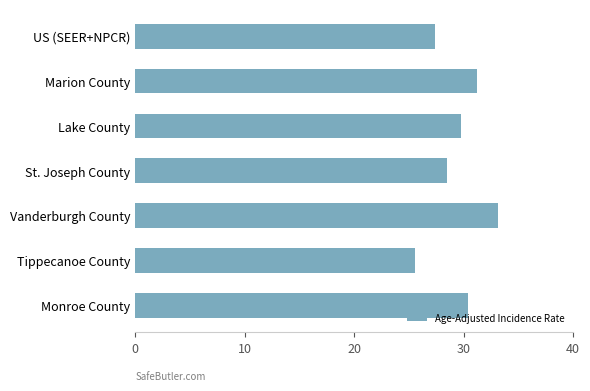

What is the average value?

29.4